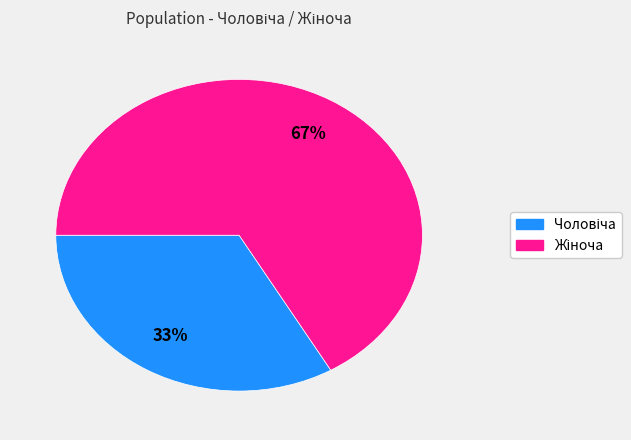

How many segments does this pie chart have?

2